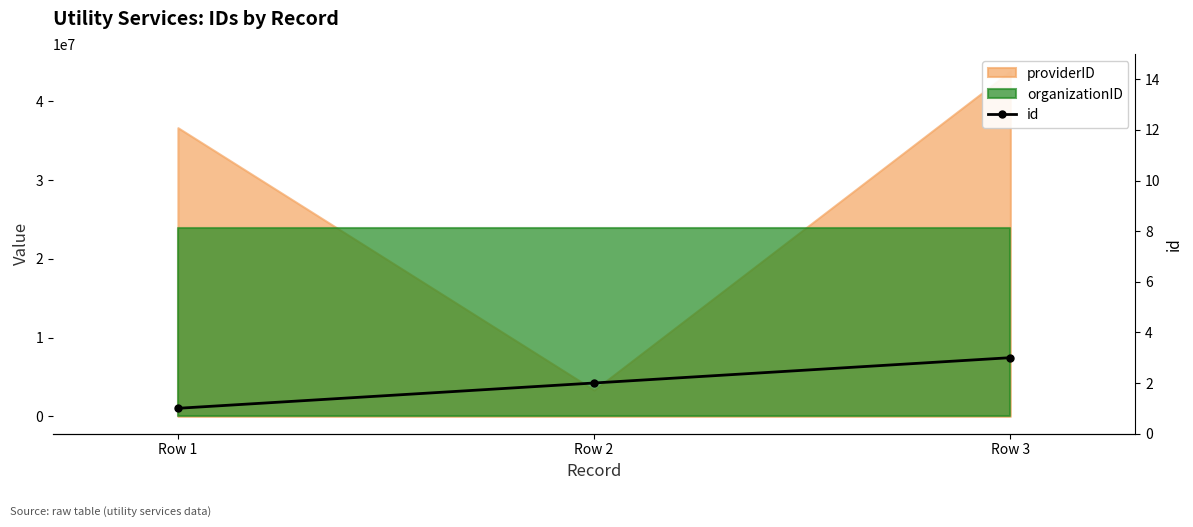

List the labels in order of value, largest first.

Row 3, Row 2, Row 1